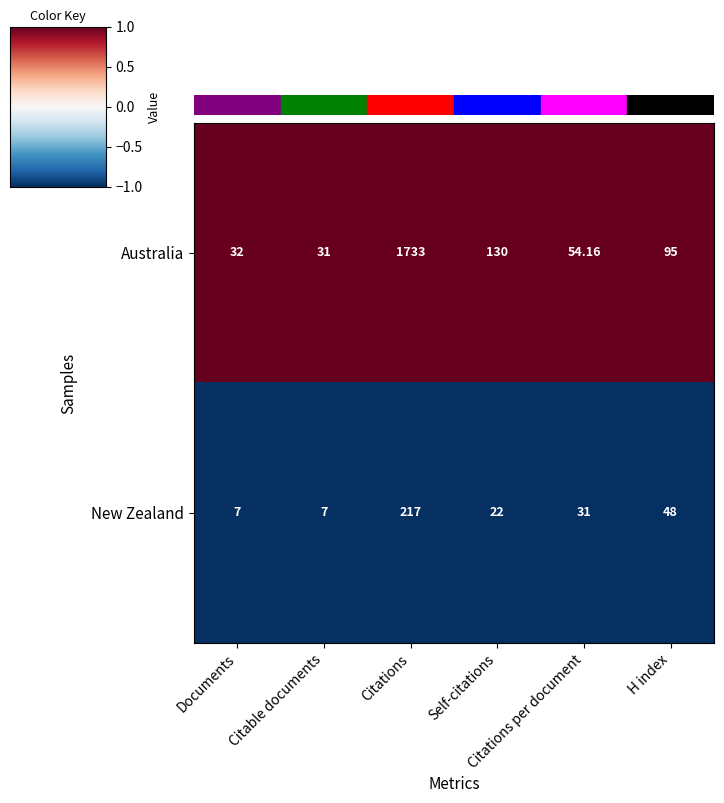

At which category is the sum across all series the highest?

Citations